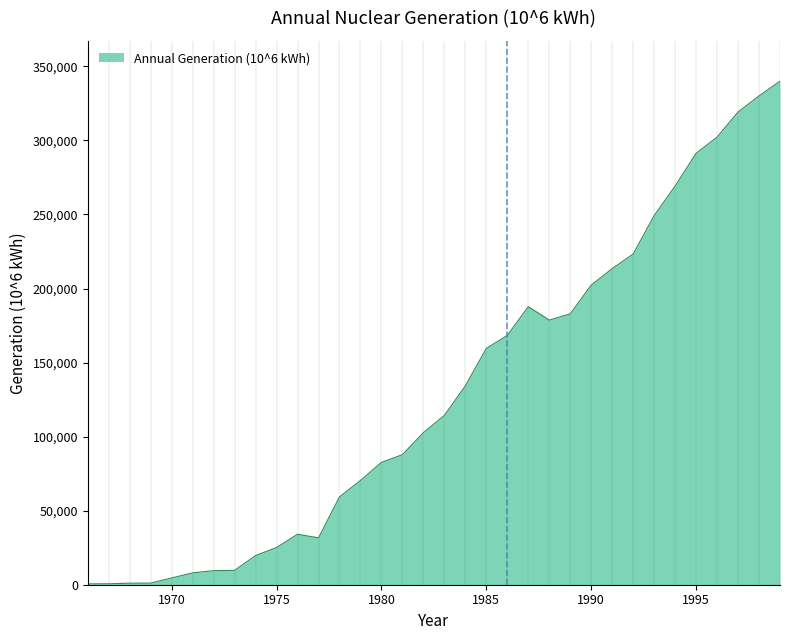

What is the maximum value shown in the chart?

340000